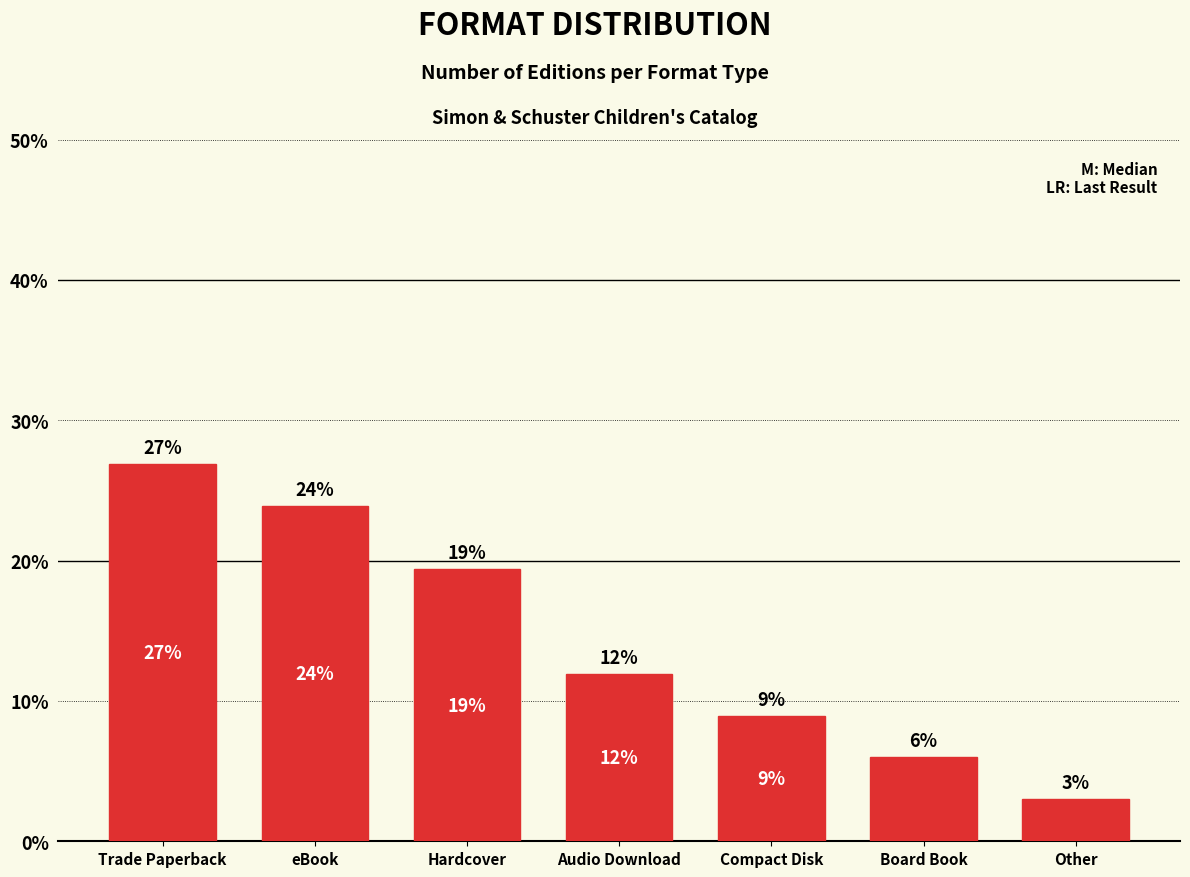

What is the label of the 4th bar from the right?

Audio Download